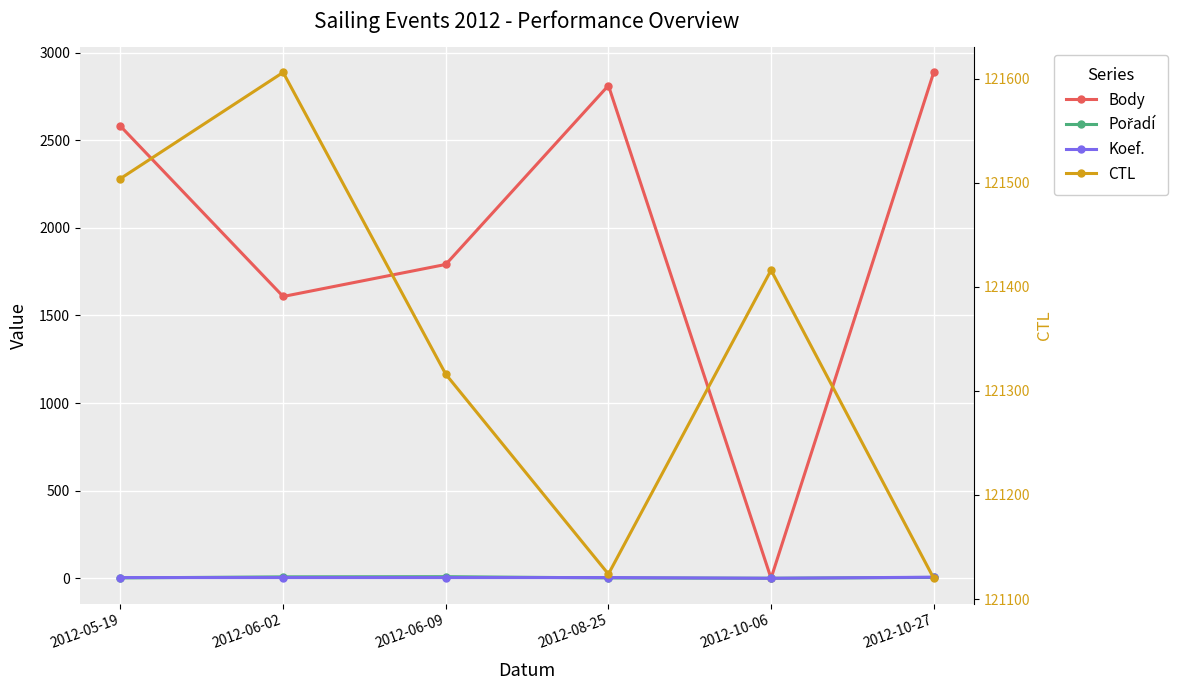

Which series has the largest total across all categories?

CTL